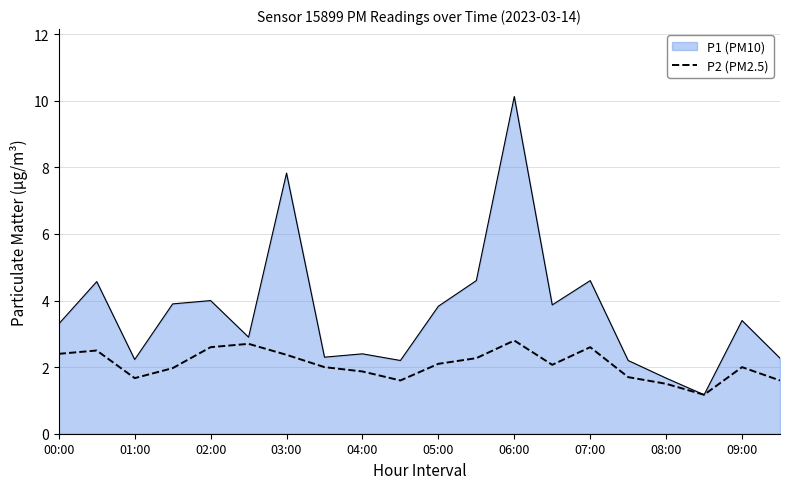

Which series has the largest range (max minus min)?

P1 (PM10)